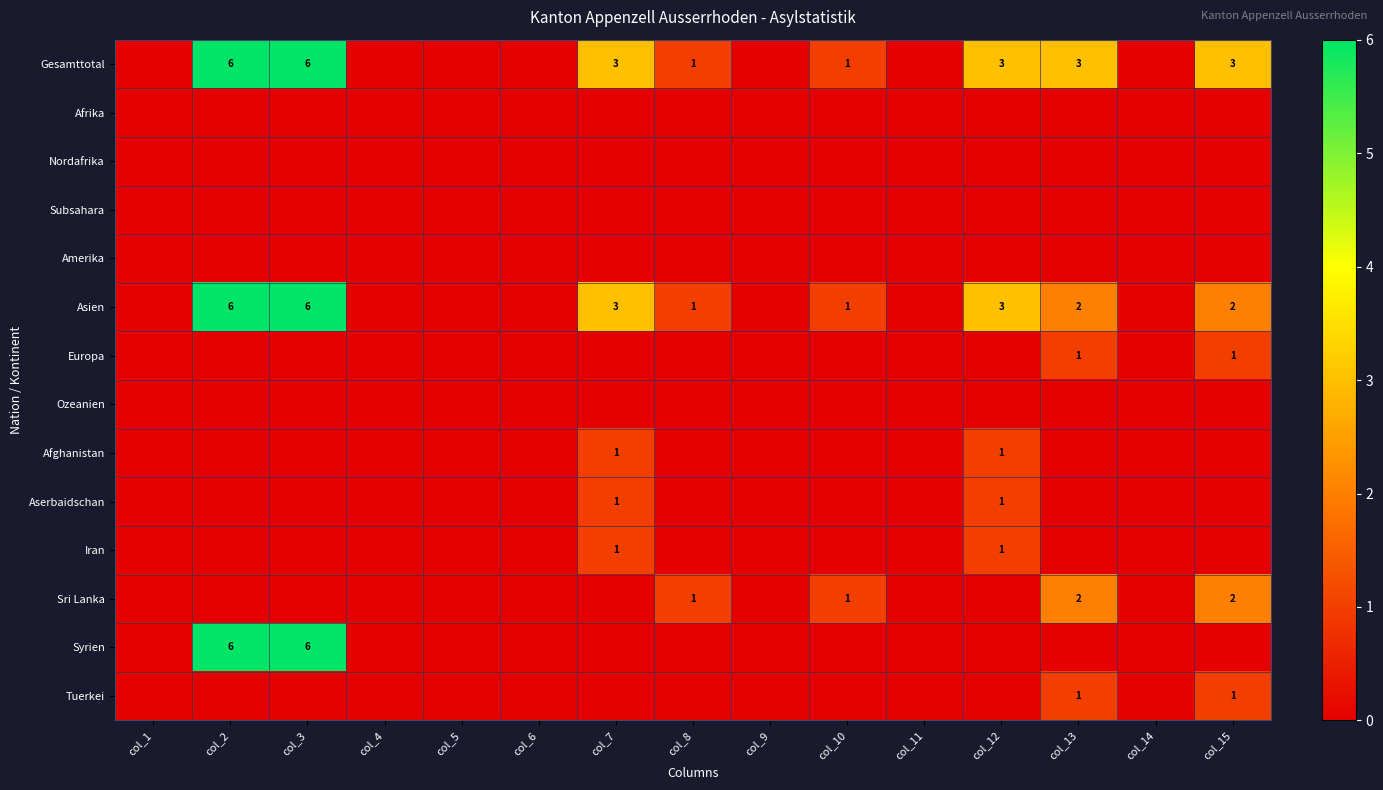

Is it true that Aserbaidschan equals 1 at col_12?

True